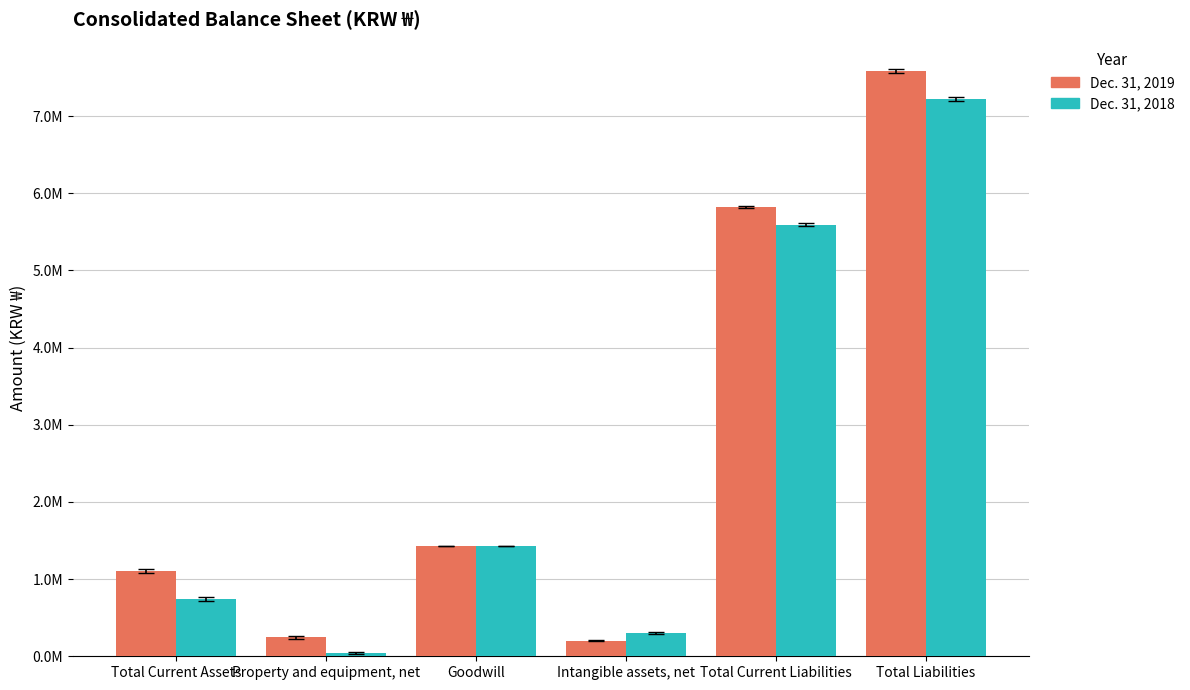

Rank the series by their average value, from lowest to highest.

Dec. 31, 2018, Dec. 31, 2019